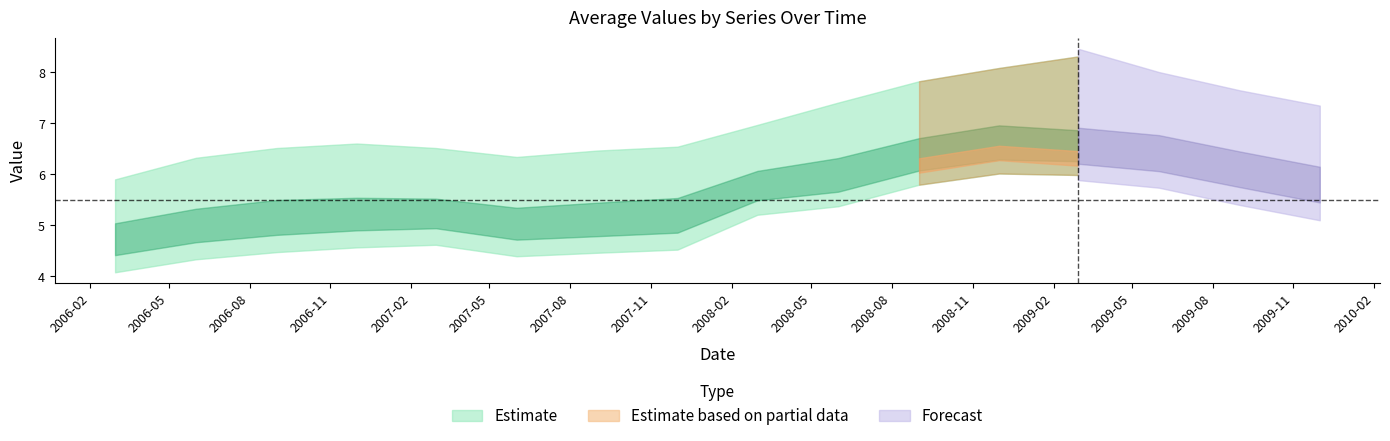

At which category is the sum across all series the highest?

2008-12